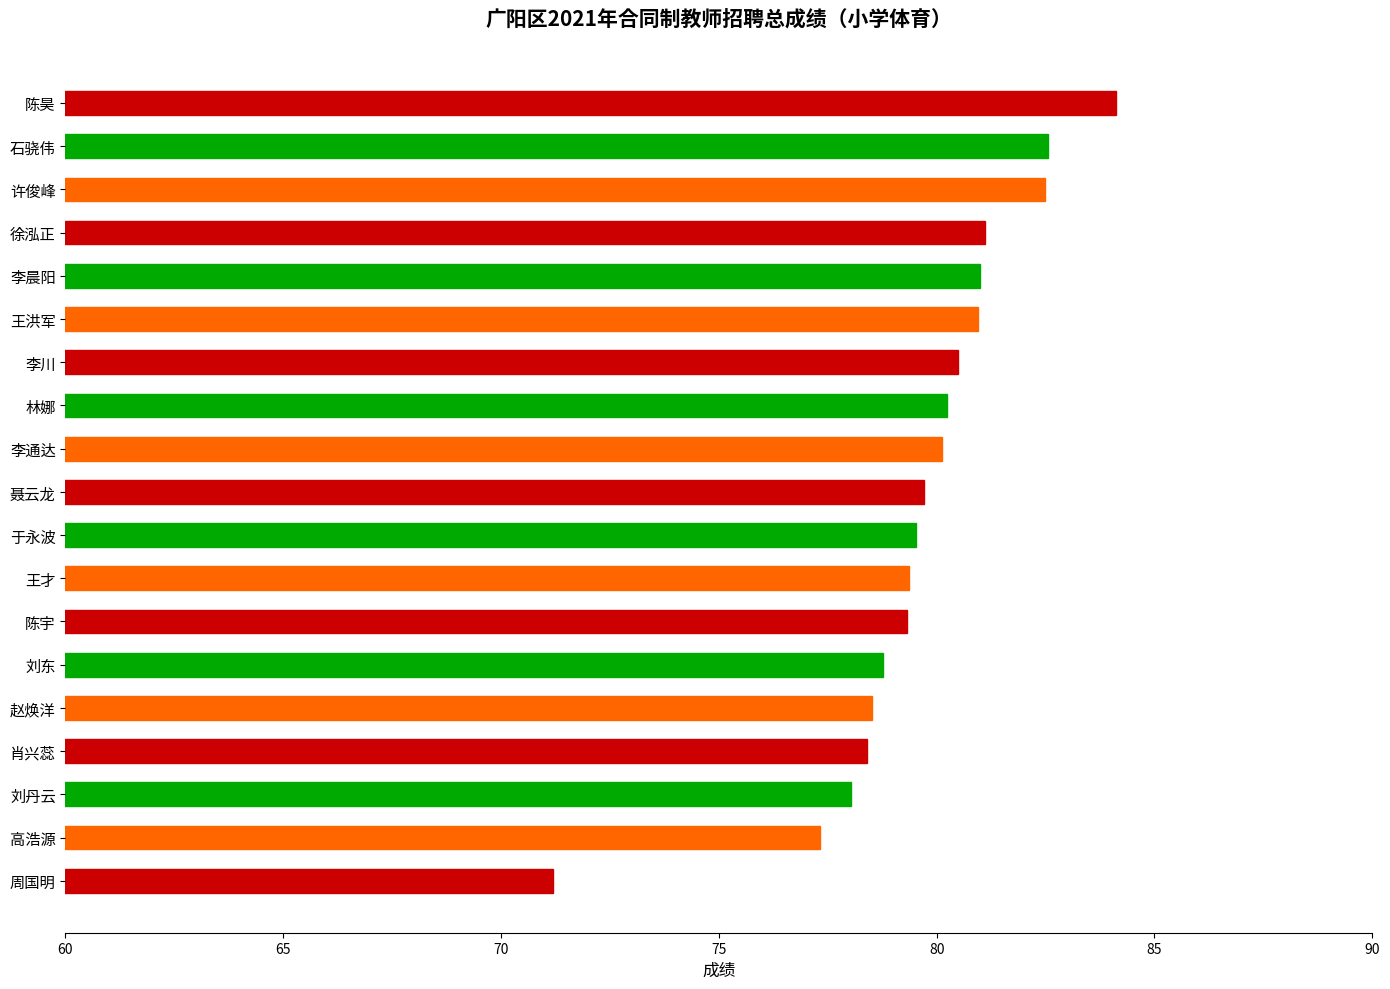

Are the bars grouped side by side (vs. stacked)?

No